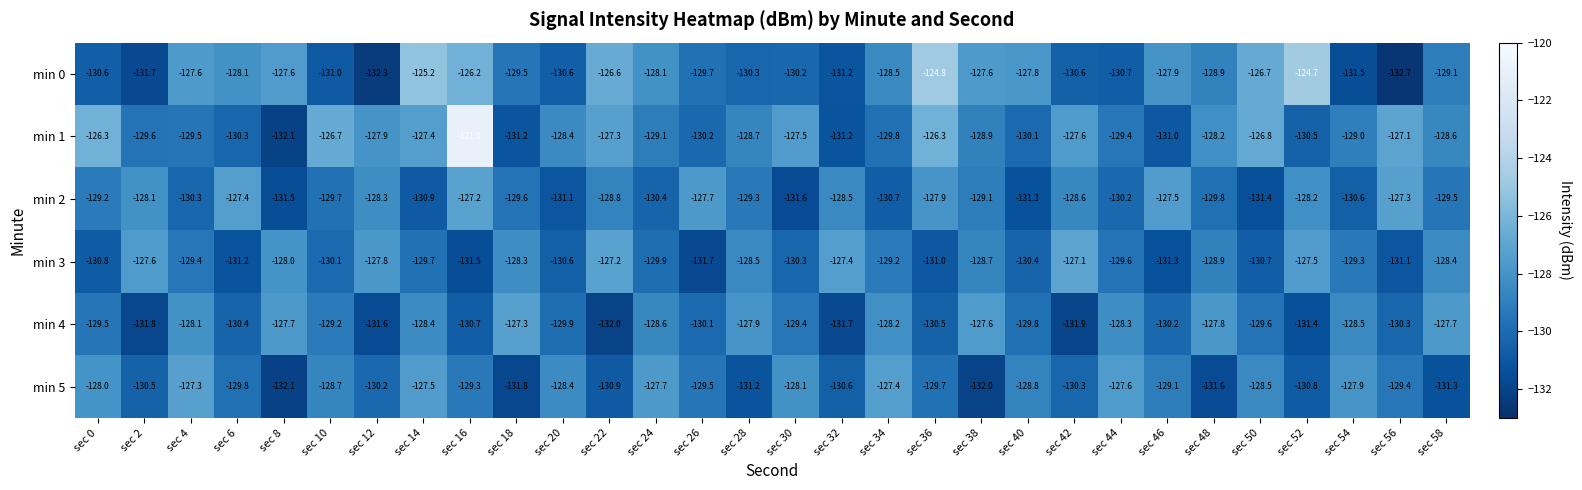

How many categories are shown in the chart?

30